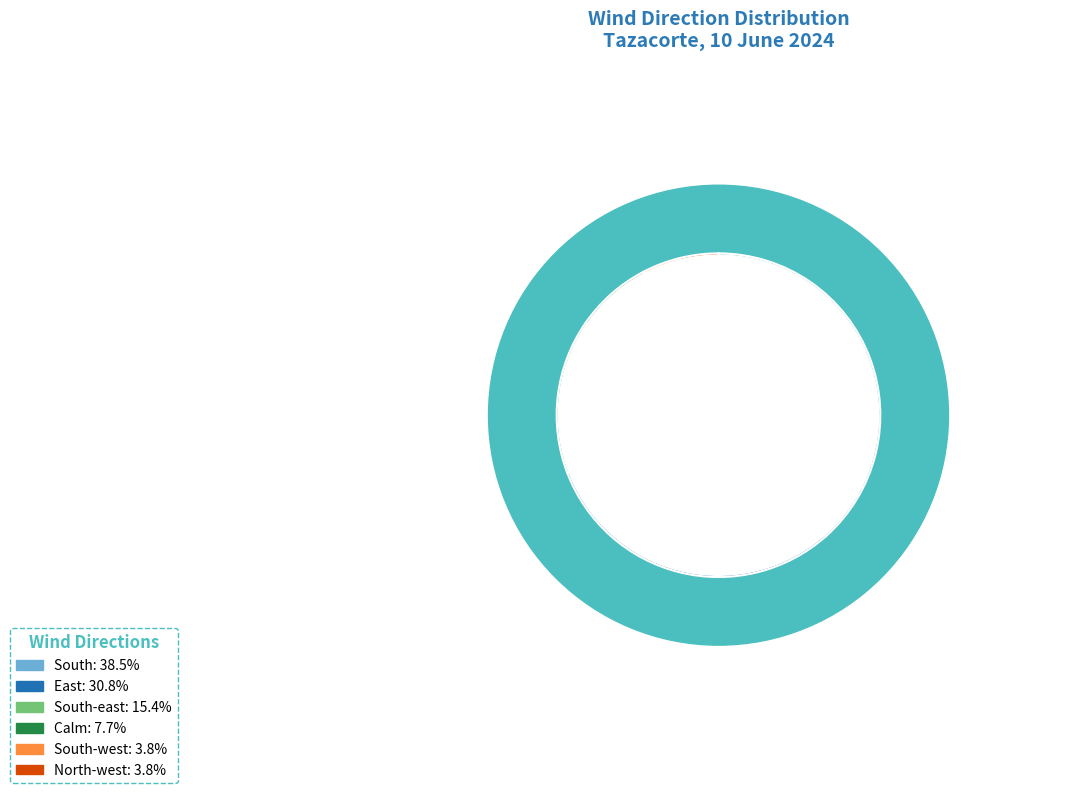

Rank the categories by value from lowest to highest.

South-west, North-west, Calm, South-east, East, South